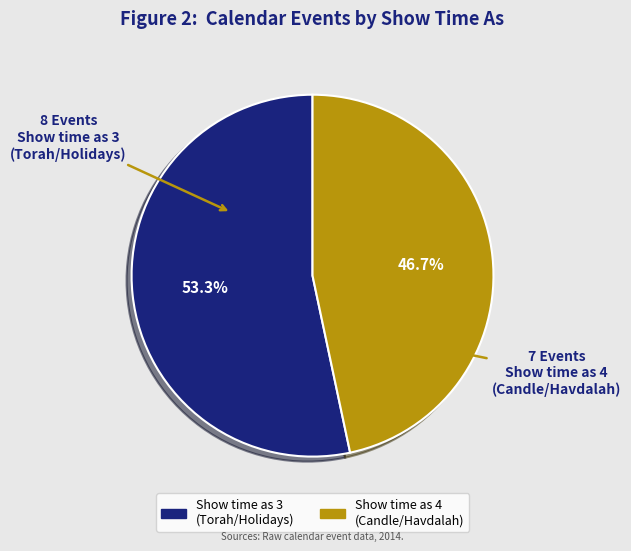

To the nearest percent, what is the difference between the largest and smallest slice percentages?

7%